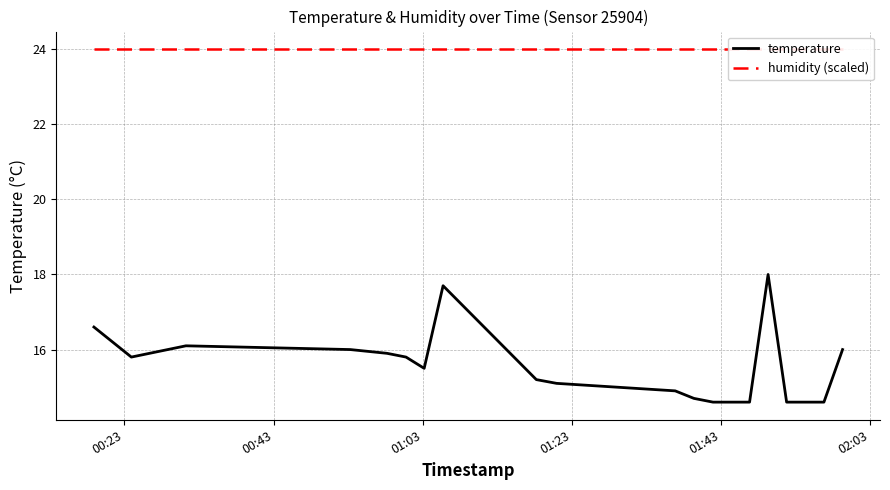

Which series has the largest range (max minus min)?

temperature